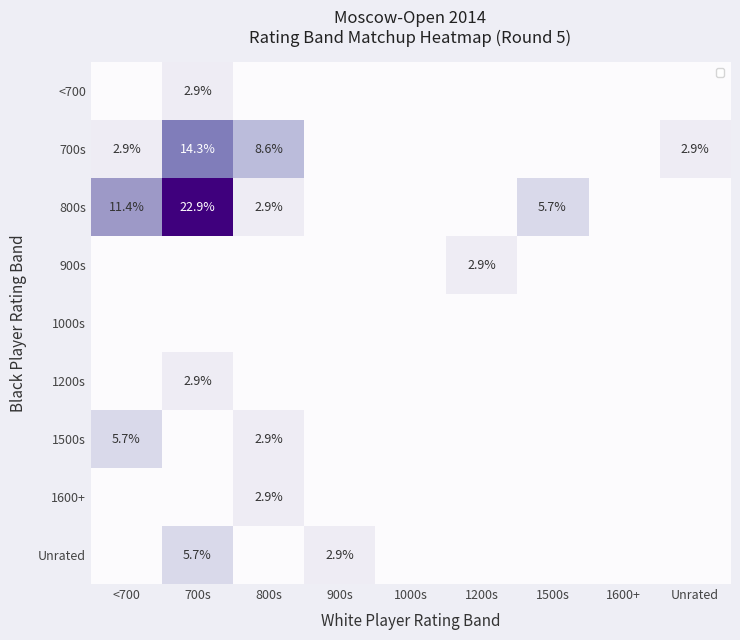

Is it true that 700s equals 4.4 at Unrated?

False